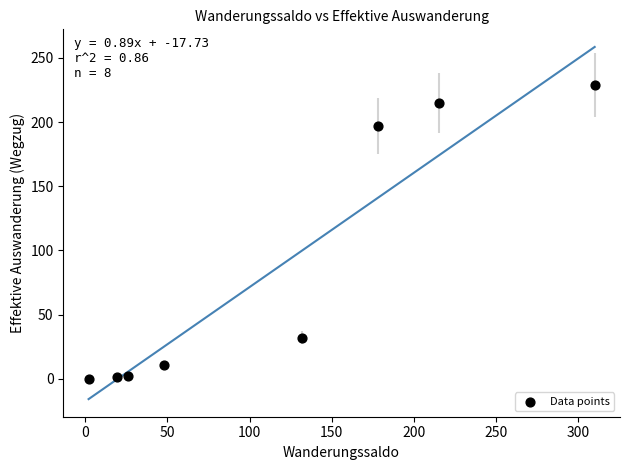

What is the average Y value?

86